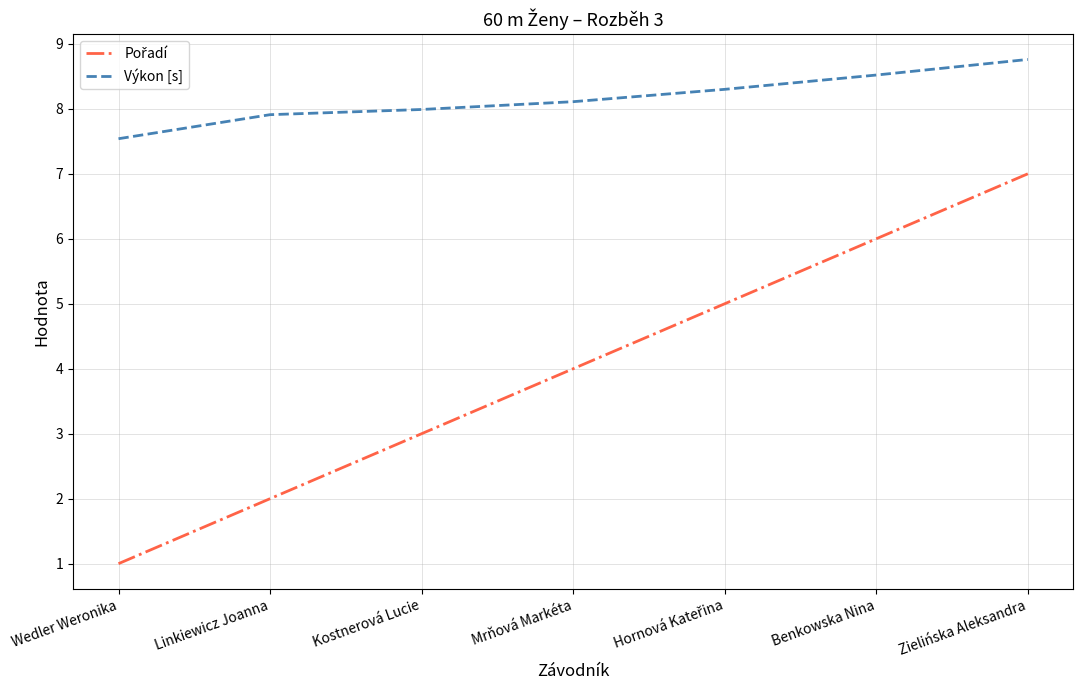

True or false: Výkon [s] has a value of 14.5 at Zielińska Aleksandra.

False